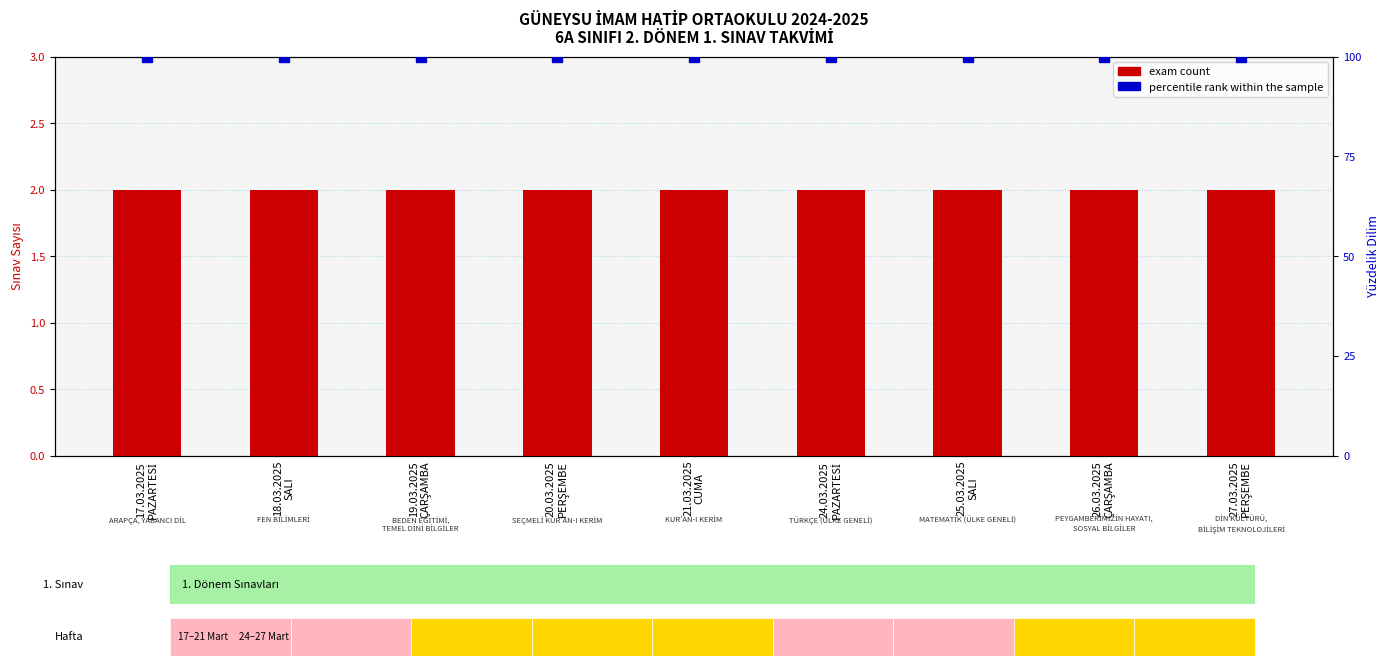

Which series has the largest total across all categories?

percentile rank within the sample